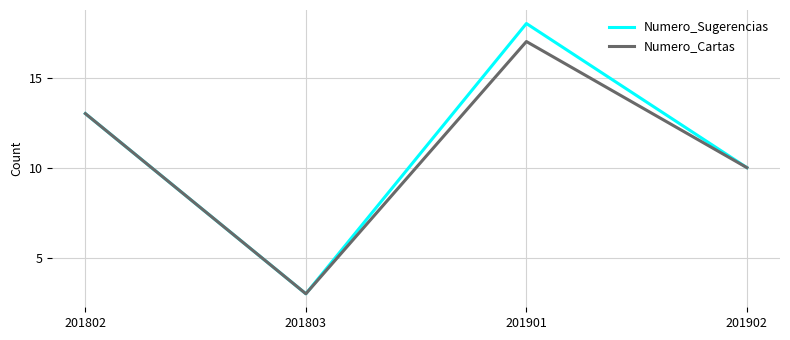

What is the total value across all series at 201802?

26